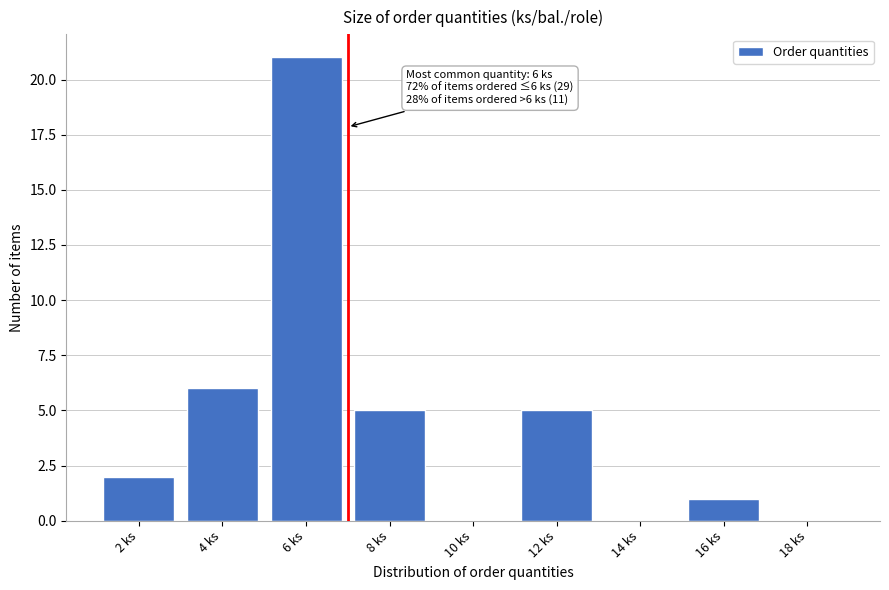

Reading left to right, transcribe all the data shown in this chart.

2 ks=2	4 ks=6	6 ks=21	8 ks=5	10 ks=0	12 ks=5	14 ks=0	16 ks=1	18 ks=0